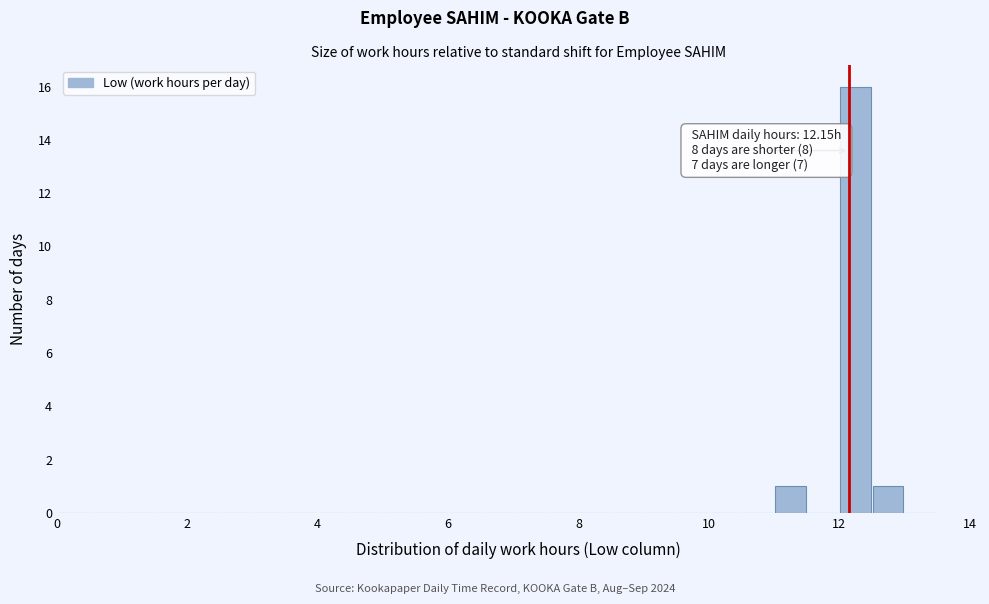

Read against the x-axis, roughly where is the centre of the tallest bar?

12.2